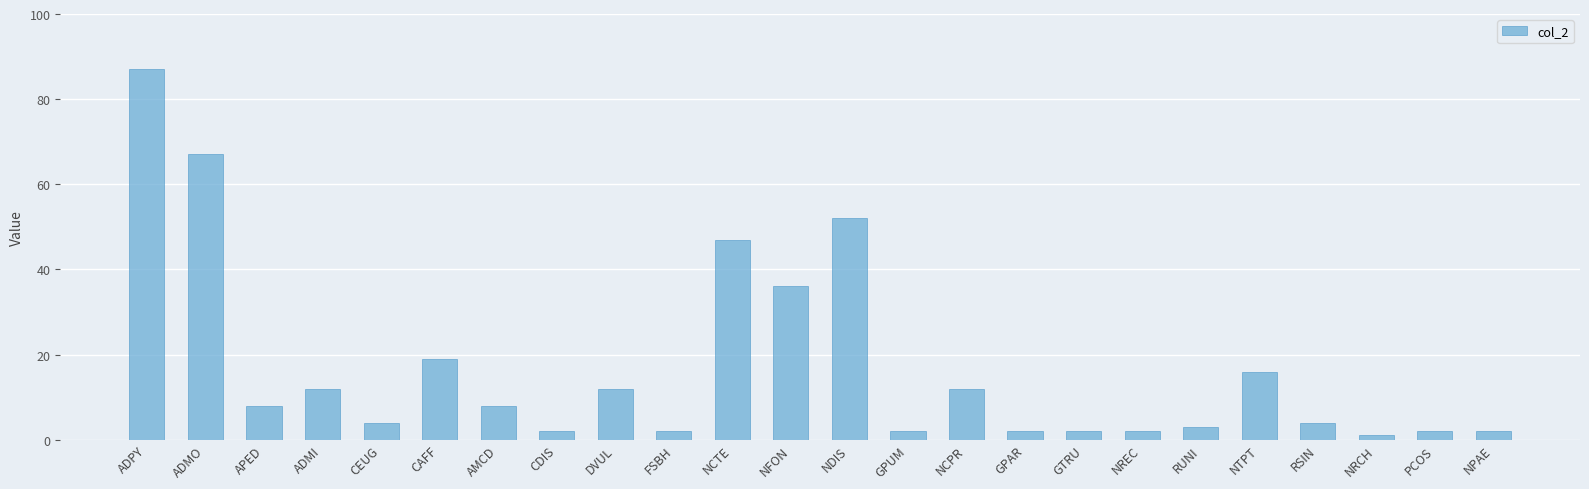

What is the value of the 6th bar from the left?

19